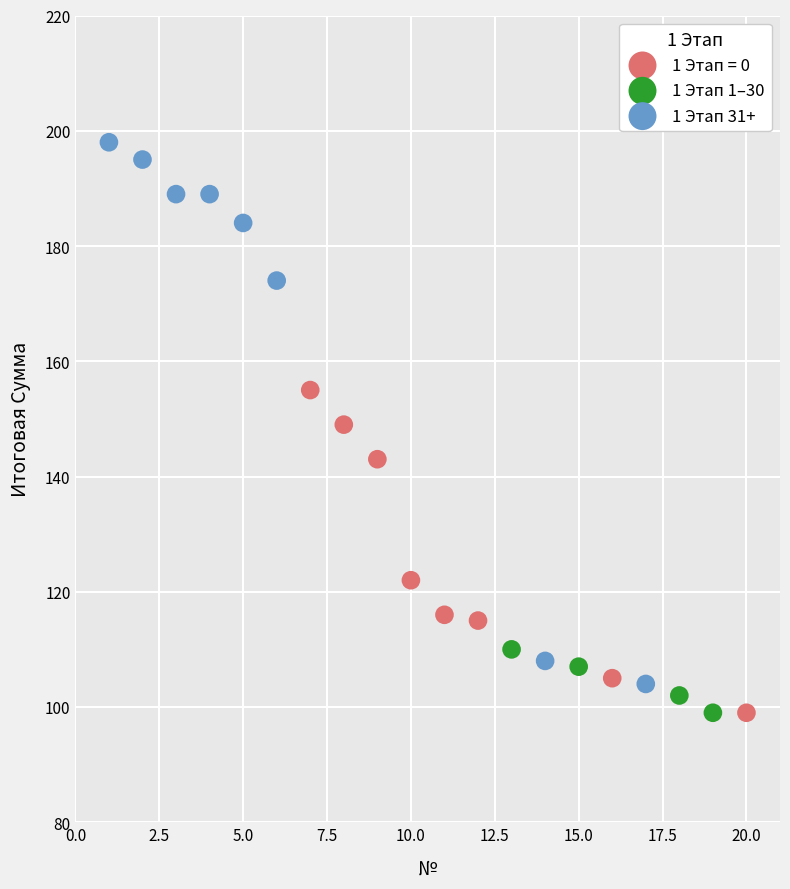

Which series has the largest Y range (max minus min)?

1 Этап 31+